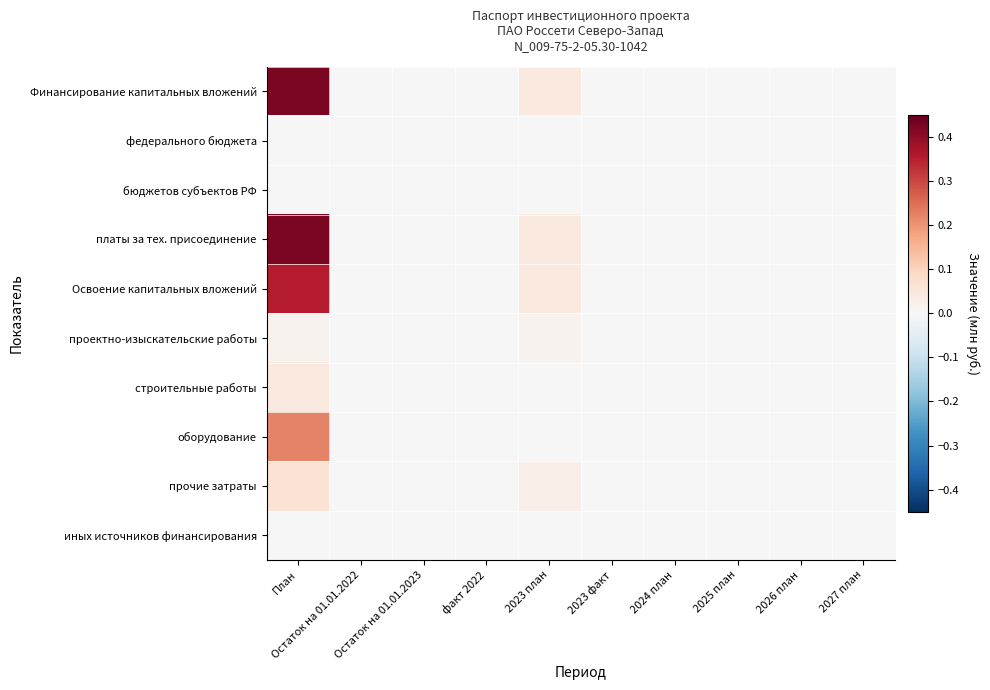

Which series has the widest spread of values?

Финансирование капитальных вложений